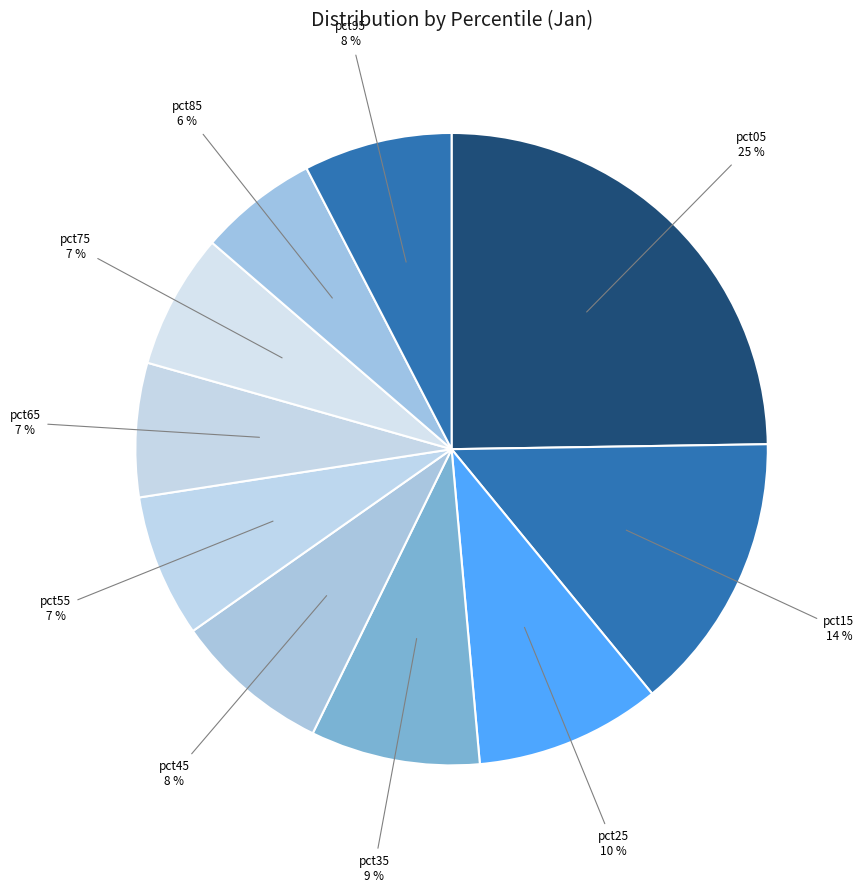

To the nearest percent, what is the average slice percentage?

10%